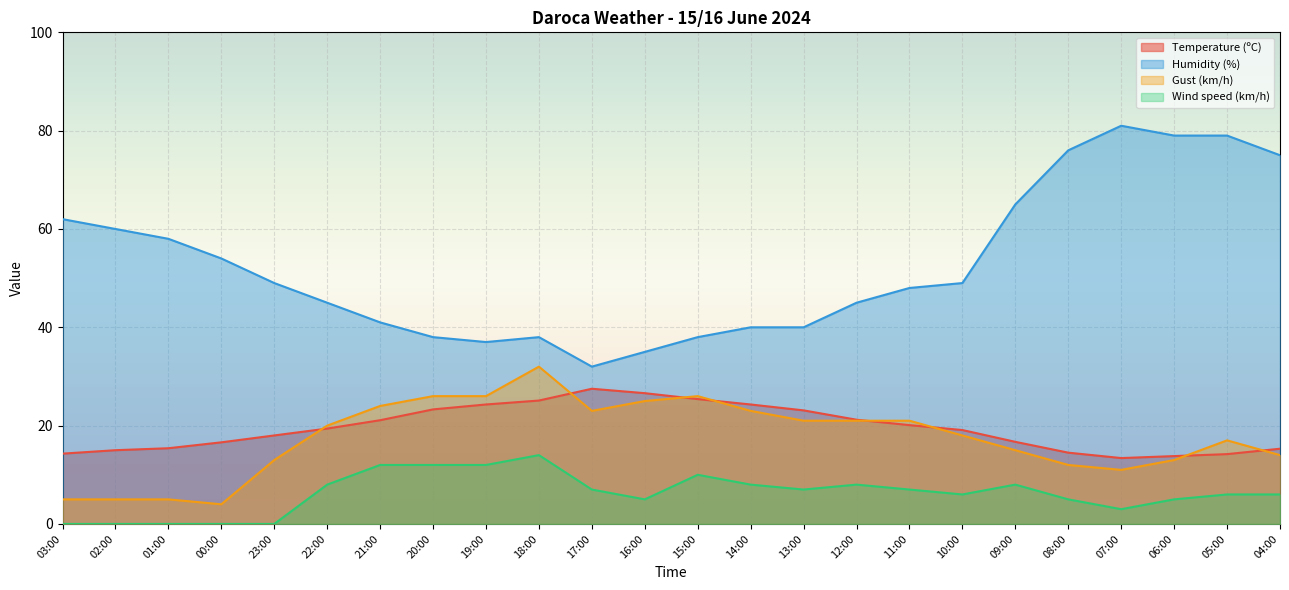

Where does the Wind speed (km/h) series first go above 7?

22:00